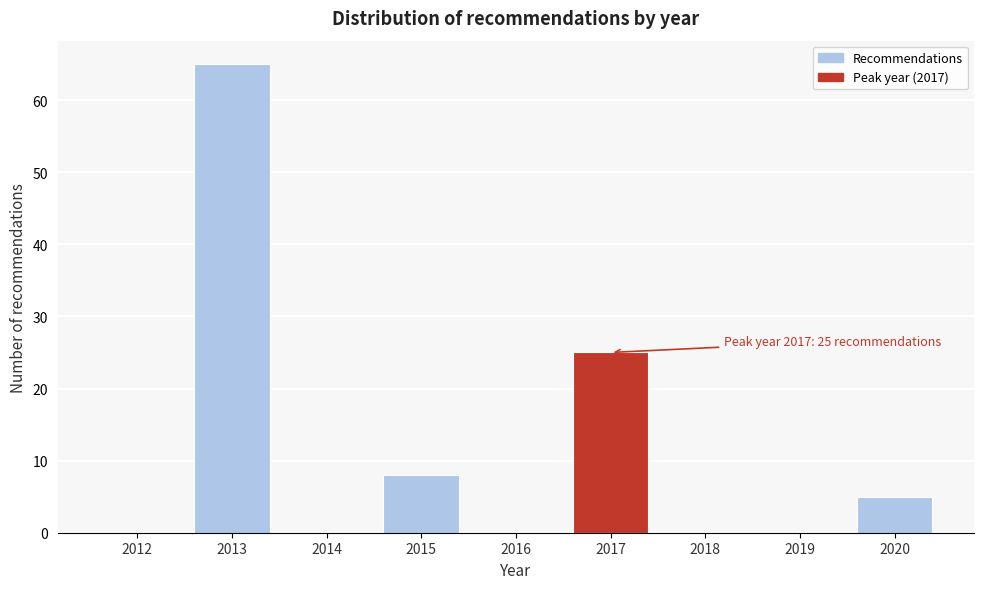

Reading left to right, what are all the values shown in this chart?

2012=0	2013=65	2014=0	2015=8	2016=0	2017=25	2018=0	2019=0	2020=5